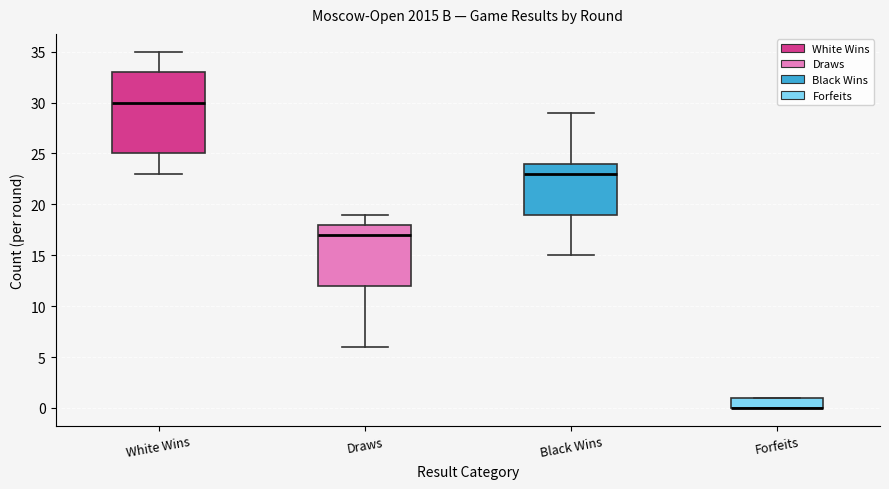

Reading left to right, read every box against the y-axis: the position of its median line, the range the box covers, and the ends of its whiskers. The values are not printed on the chart, so give them approximately, as read against the axis.

White Wins: median 30, box 25 to 33, whiskers 23 to 35
Draws: median 17, box 12 to 18, whiskers 6 to 19
Black Wins: median 23, box 19 to 24, whiskers 15 to 29
Forfeits: median 0 (drawn on the box's lower edge), box 0 to 1, whiskers 0 to 1